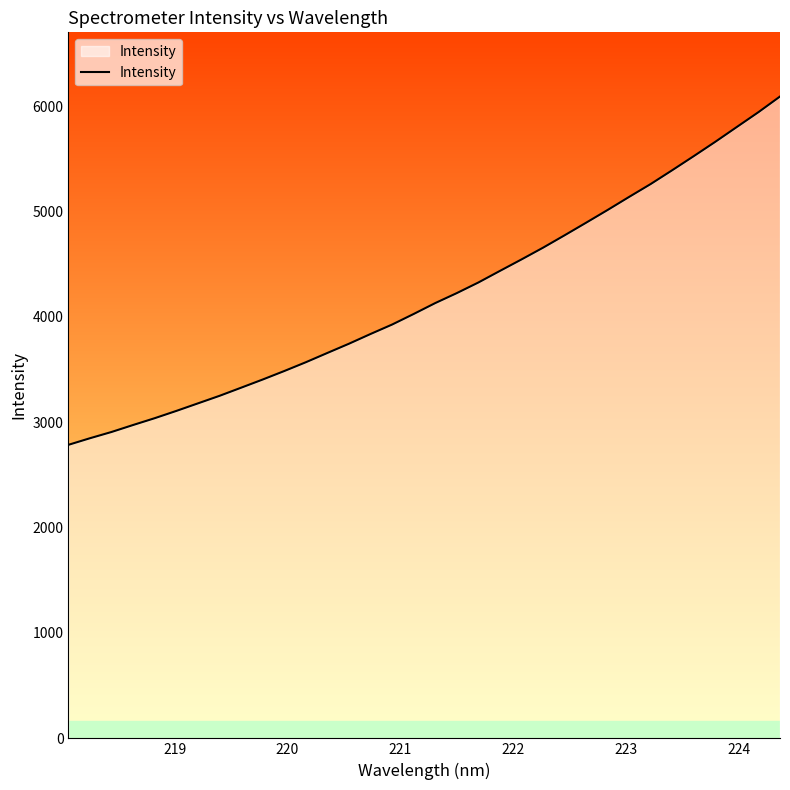

What is the maximum value shown in the chart?

6090.5